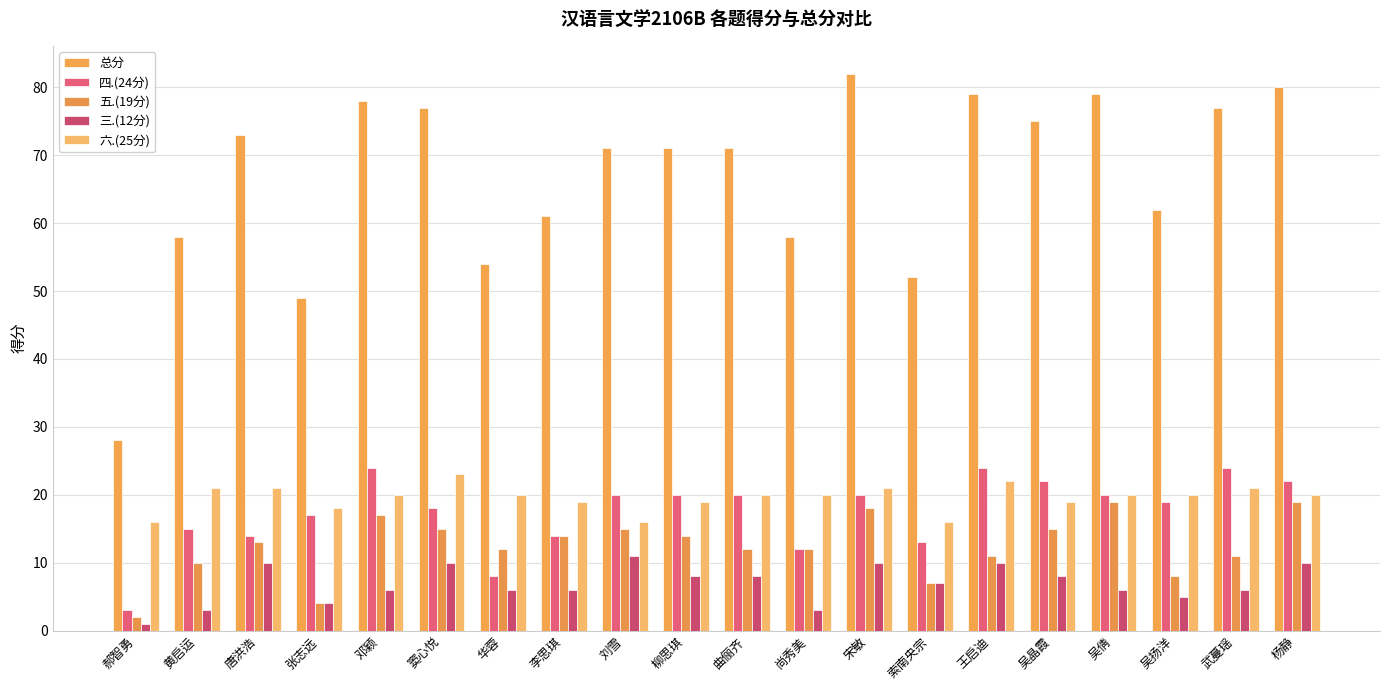

At which label does 总分 first exceed 71?

唐洪浩